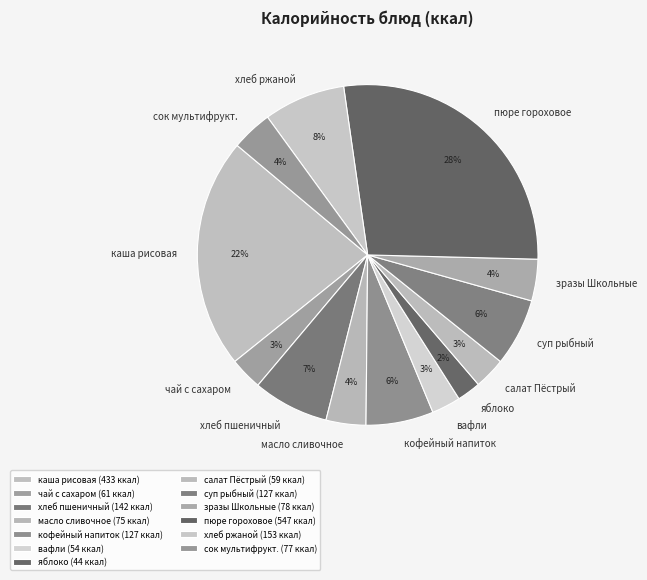

Does вафли represent more than half of the total?

No